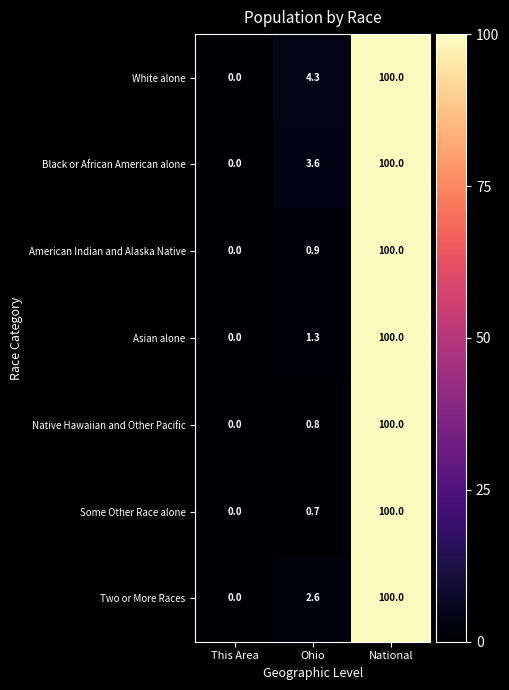

Rank the categories by White alone value from highest to lowest.

National, Ohio, This Area